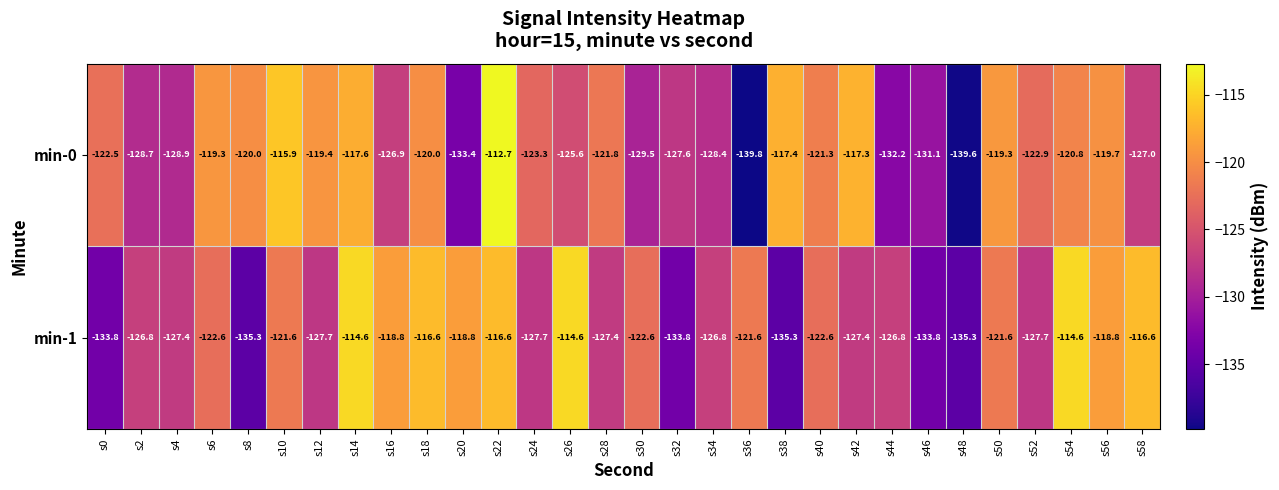

At which category does the chart reach its minimum across all series?

s36